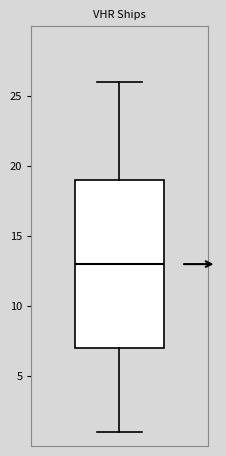

Where is the lower edge of the box on the y-axis? The values are not printed on the chart, so give them approximately, as read against the axis.

7